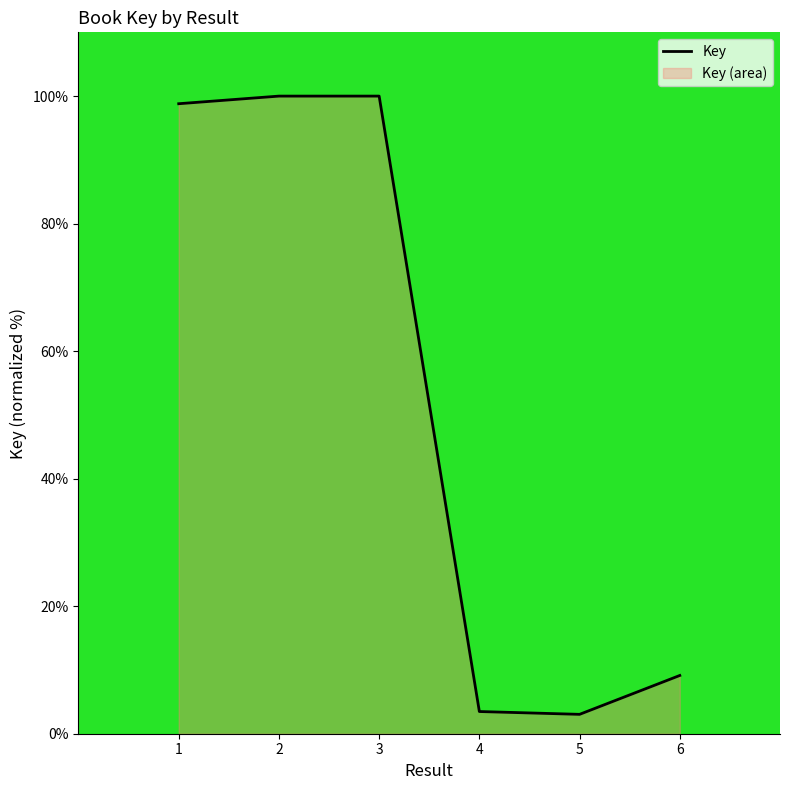

Reading left to right, transcribe all the data shown in this chart.

98.8	100.0	100.0	3.5	3.0	9.1